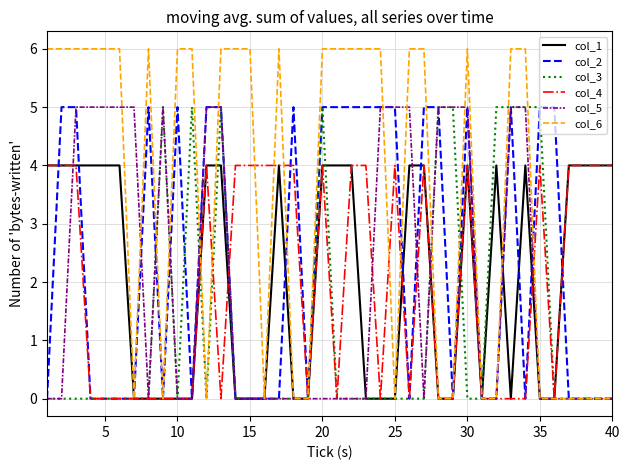

Which series has the largest total across all categories?

col_6